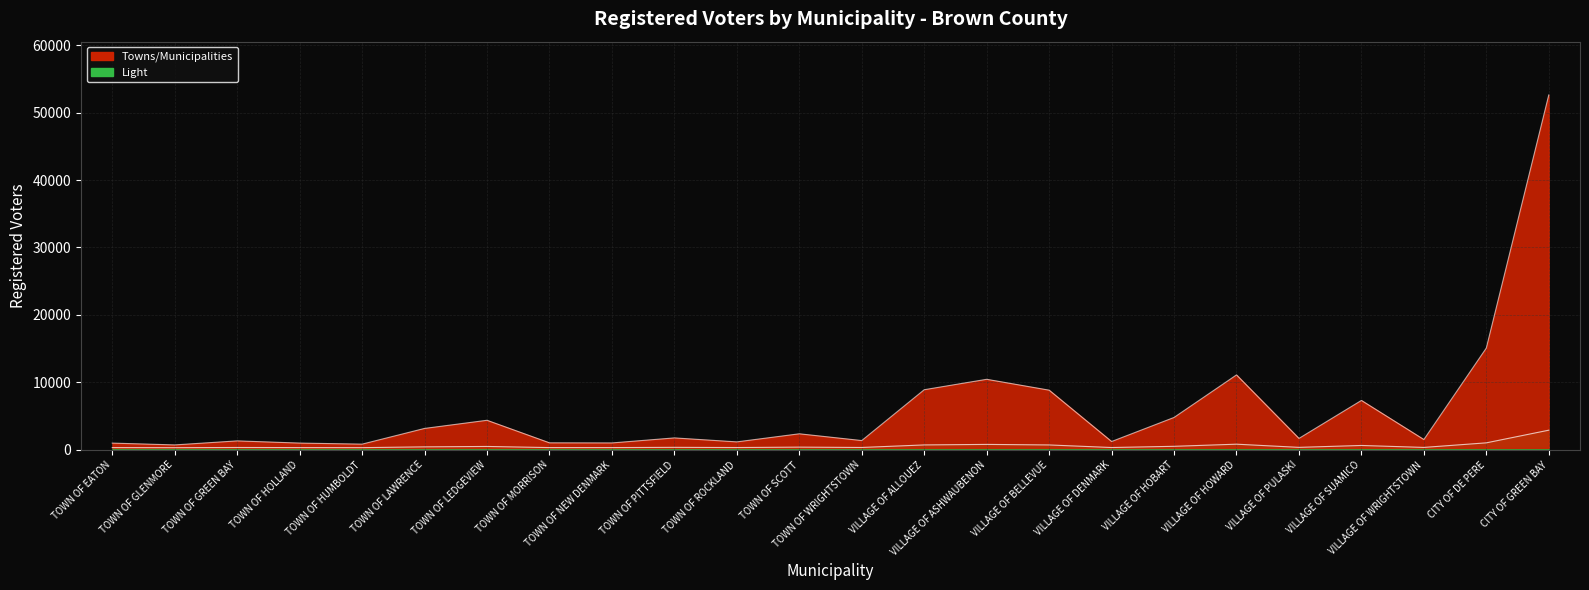

How many points are higher than both their immediate neighbors (excluding endpoints)?

7